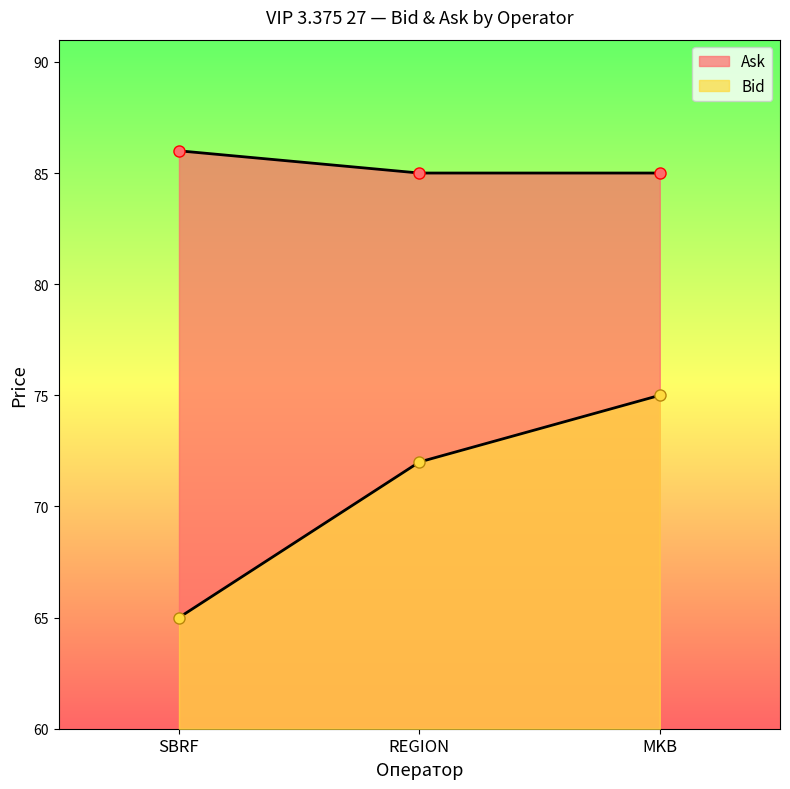

At how many categories does at least one series exceed 67?

3